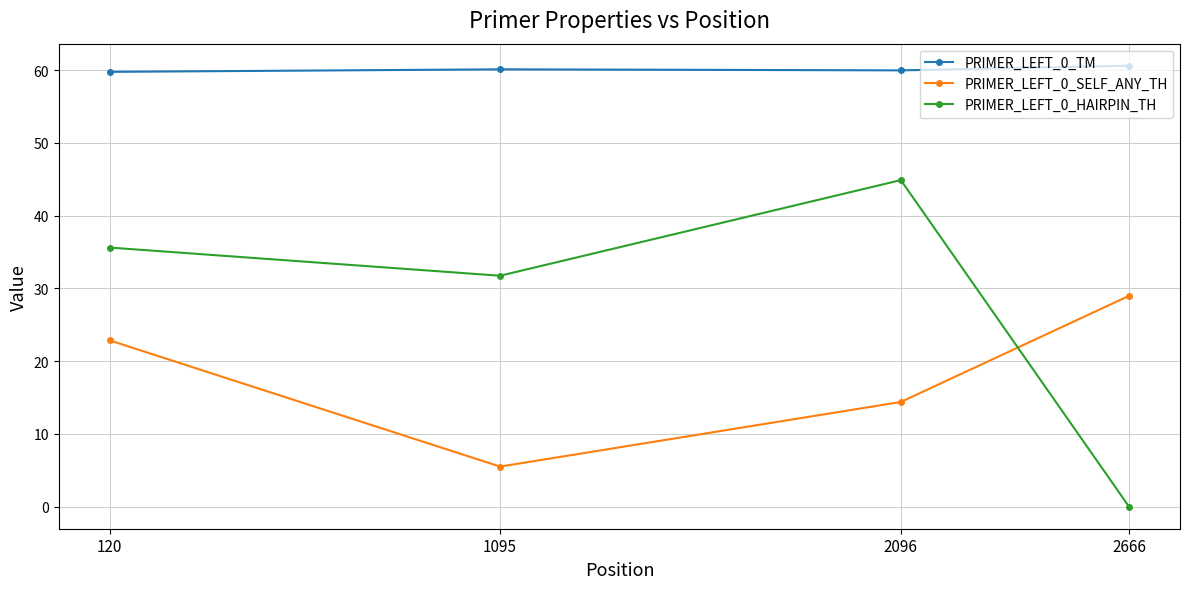

Between 120 and 1095, which series saw the biggest shift?

PRIMER_LEFT_0_SELF_ANY_TH